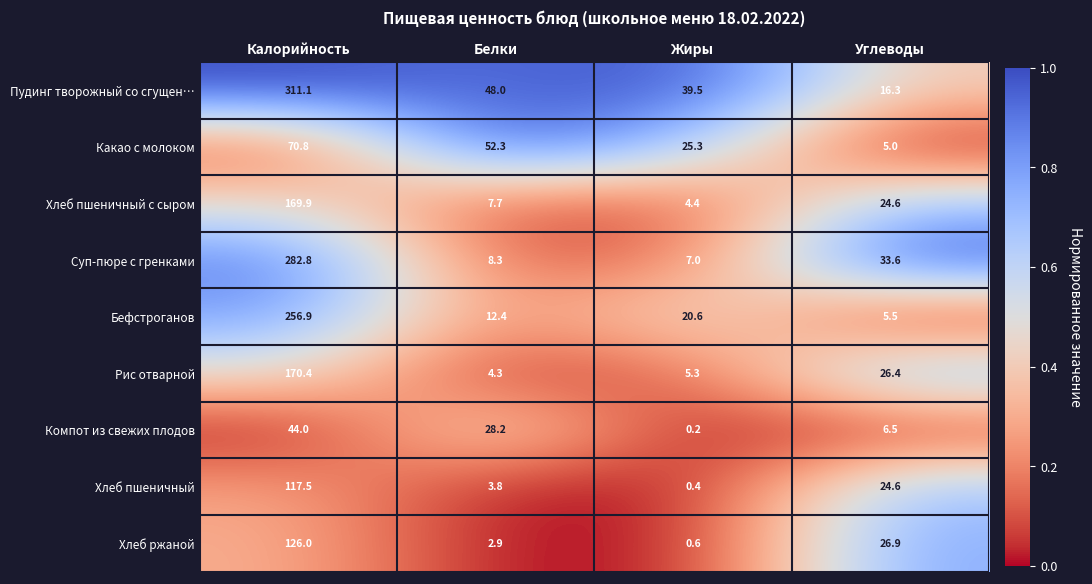

How many distinct data groups are displayed?

9